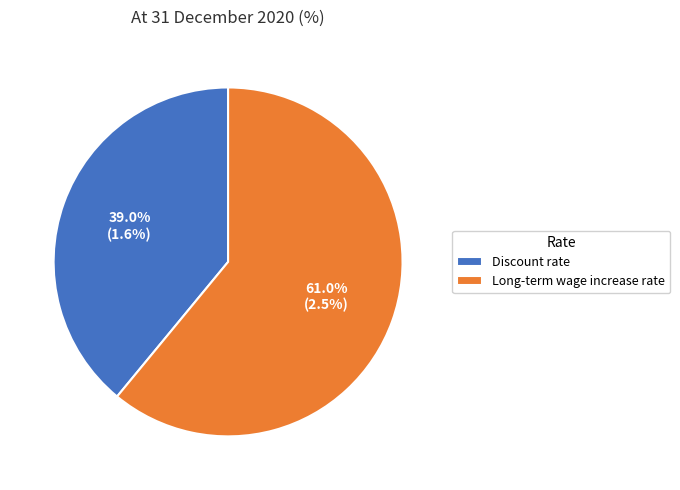

To the nearest percent, what is the difference between the largest and smallest slice percentages?

22%